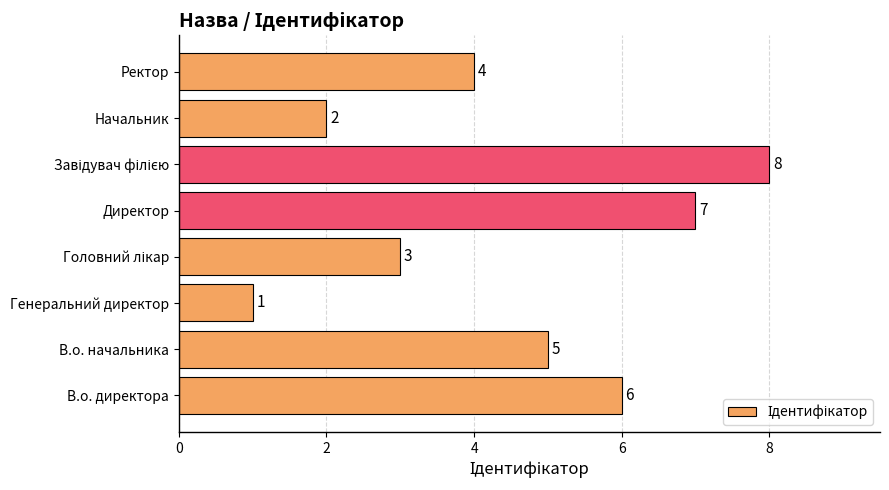

What is the difference between the values at В.о. директора and Генеральний директор?

5